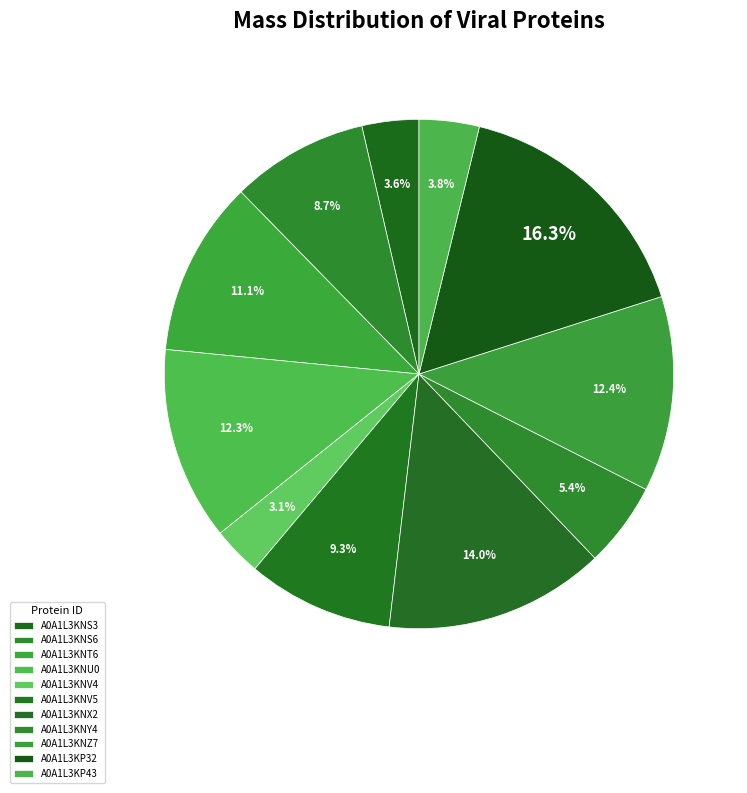

Count the number of slices in the pie.

11